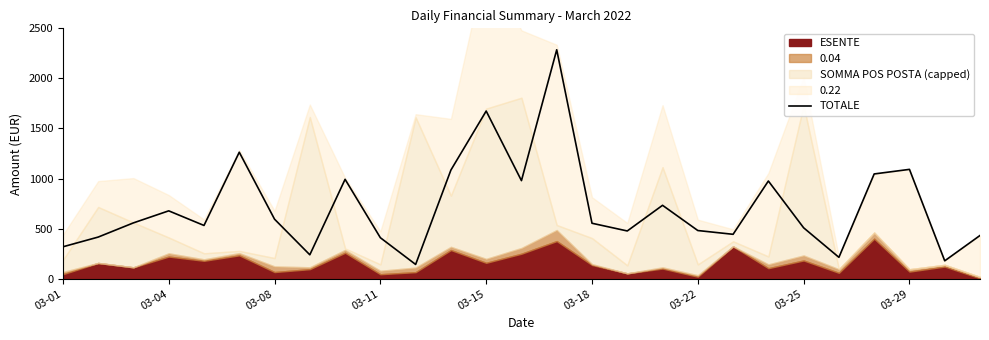

How many points are higher than both their immediate neighbors (excluding endpoints)?

8